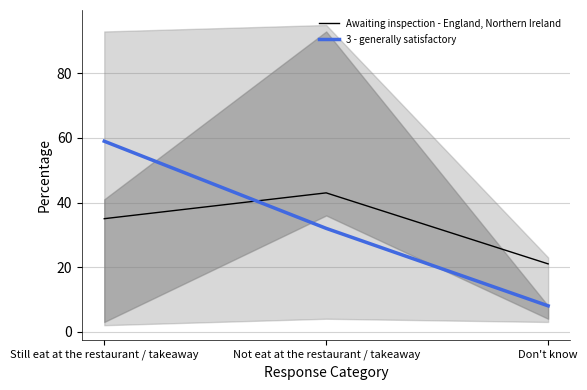

Which category has the highest value in the Awaiting inspection - England, Northern Ireland series?

Not eat at the restaurant / takeaway